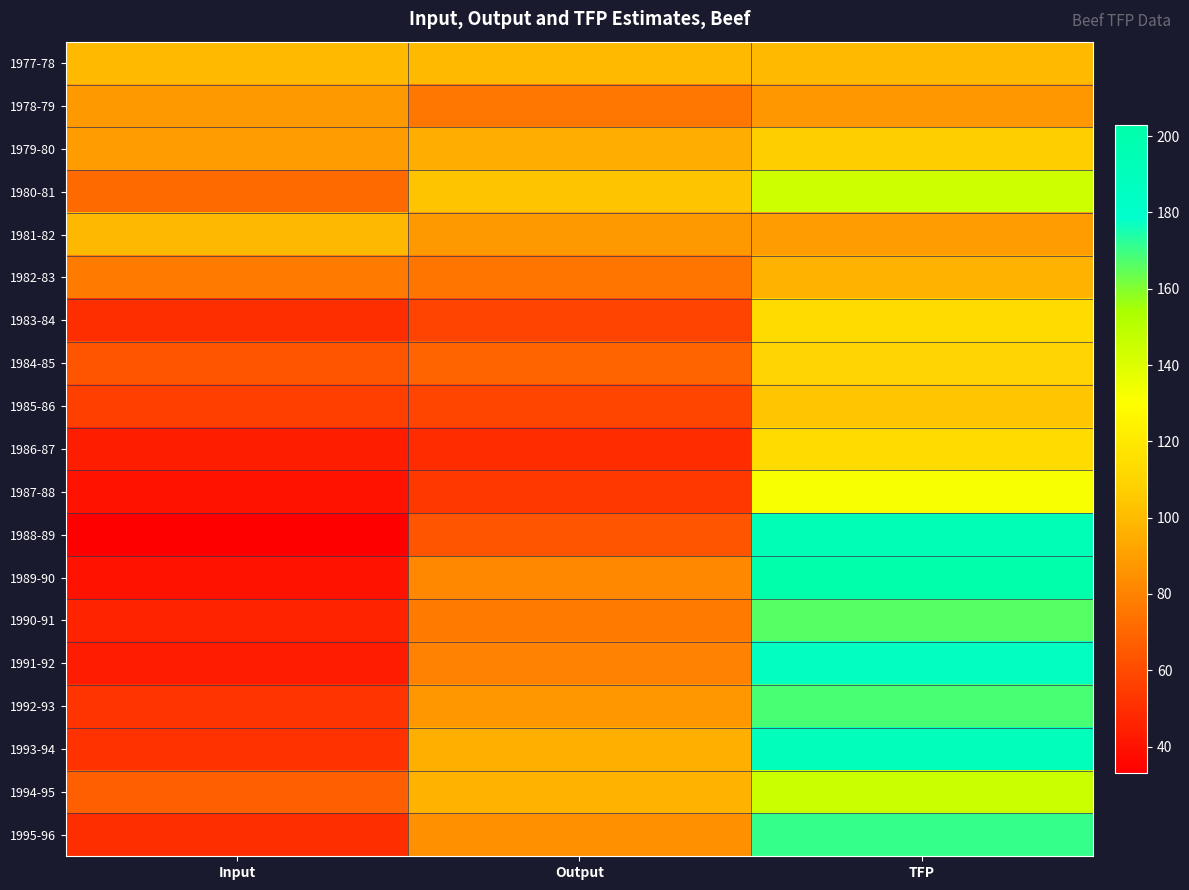

What is the greatest value displayed?

203